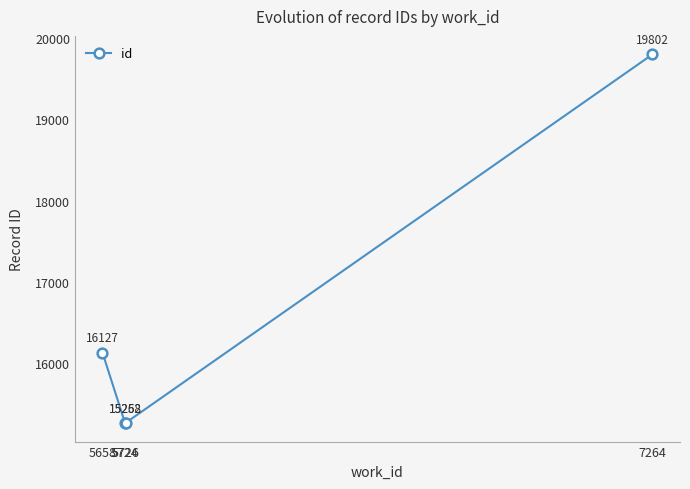

What is the maximum value shown in the chart?

19802.0